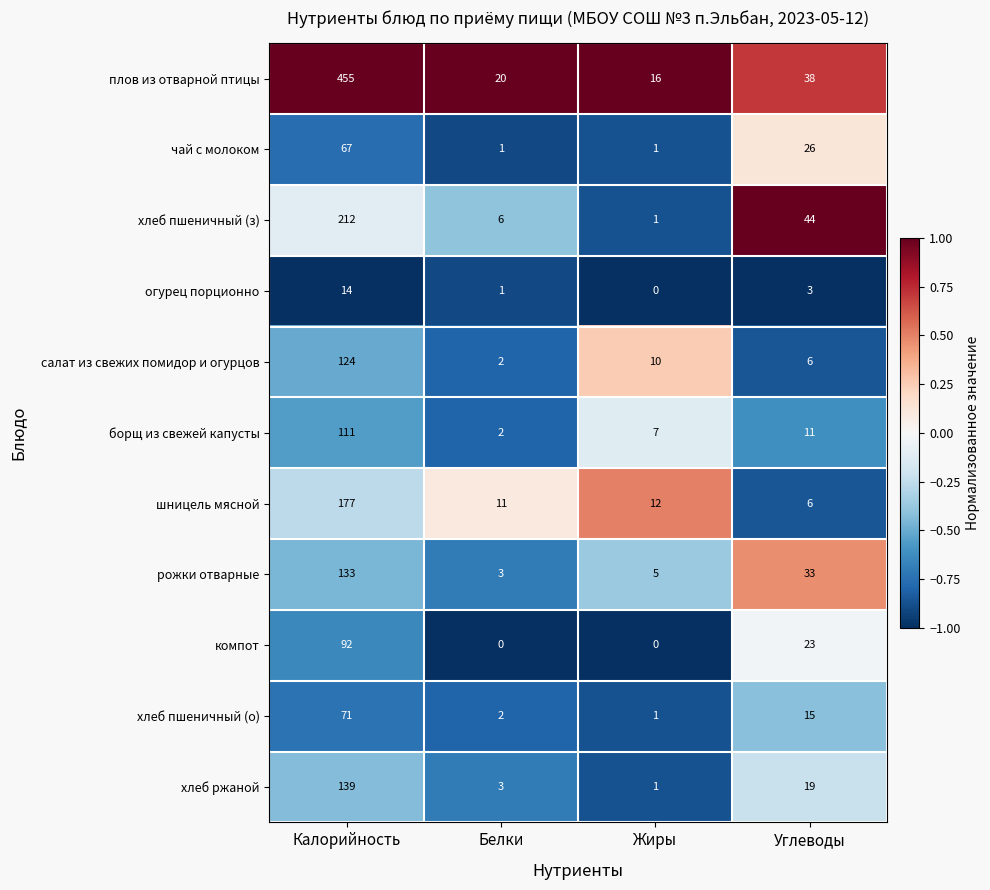

Which series has the largest total across all categories?

плов из отварной птицы